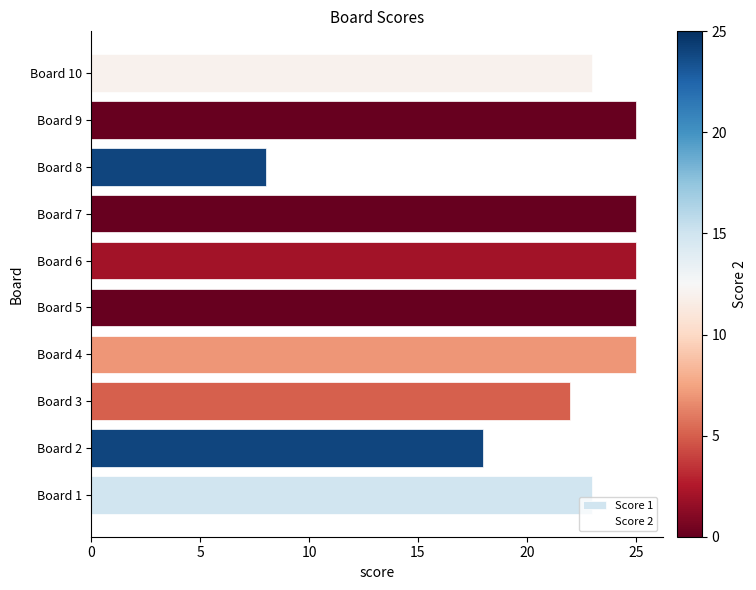

What is the difference between the maximum and second lowest values in the Score 2 series?

24